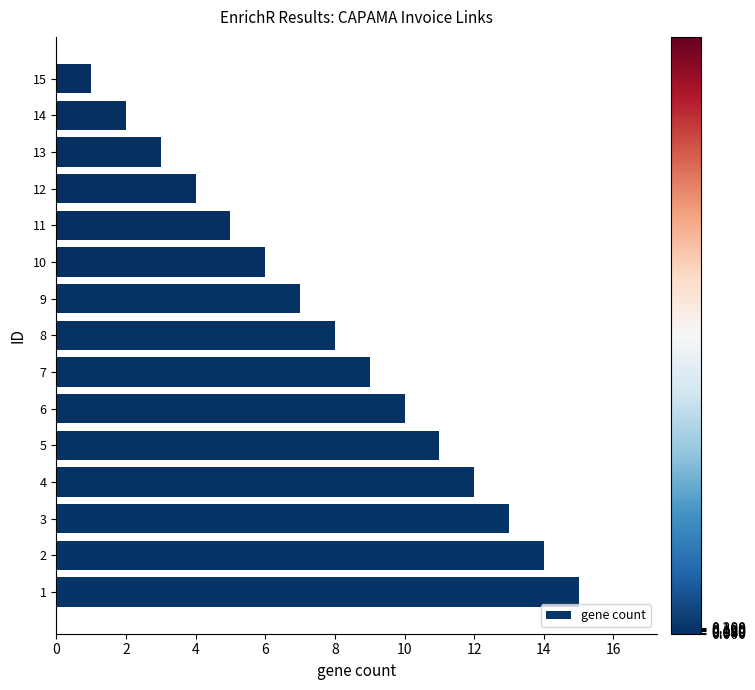

Approximately how many times larger is the value at 8 compared to 4?

0.7